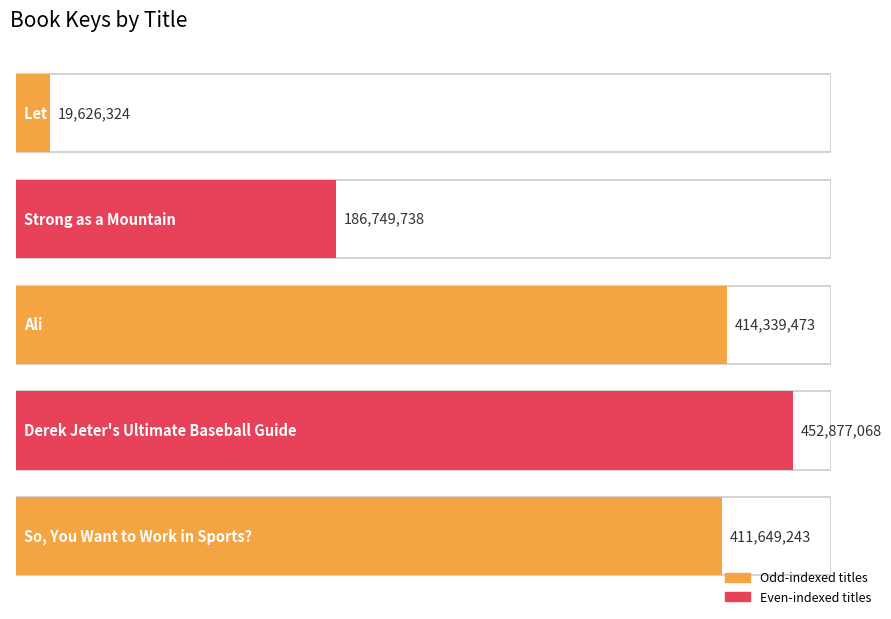

What is the value of the 5th bar from the left?

411649243